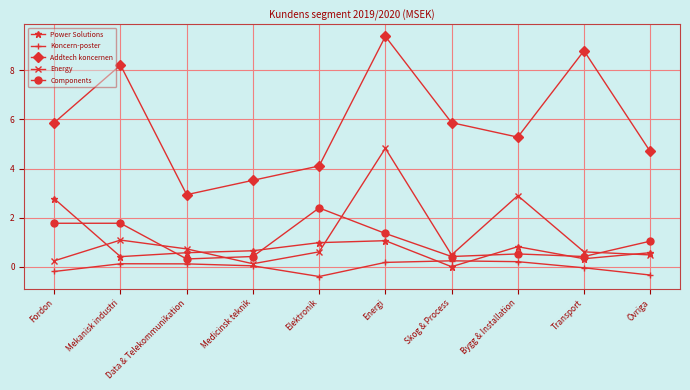

Is the value of Power Solutions at Medicinsk teknik greater than the value of Components at Fordon?

No